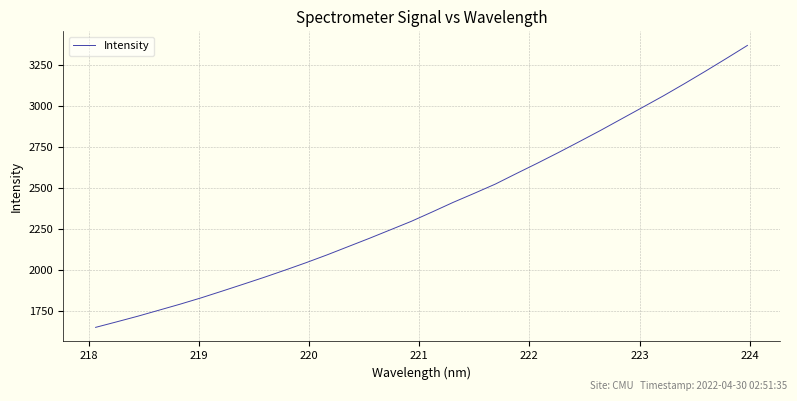

What is the maximum value shown in the chart?

3370.4